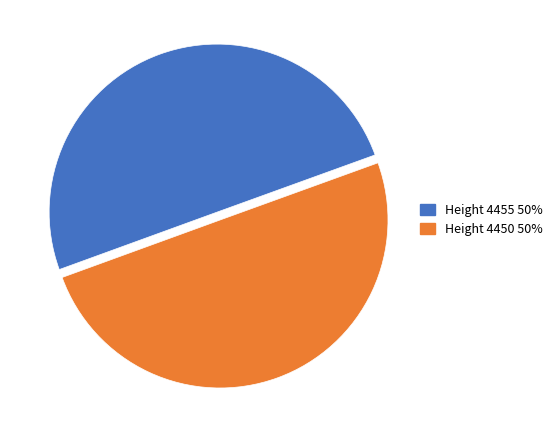

Count the number of slices in the pie.

2